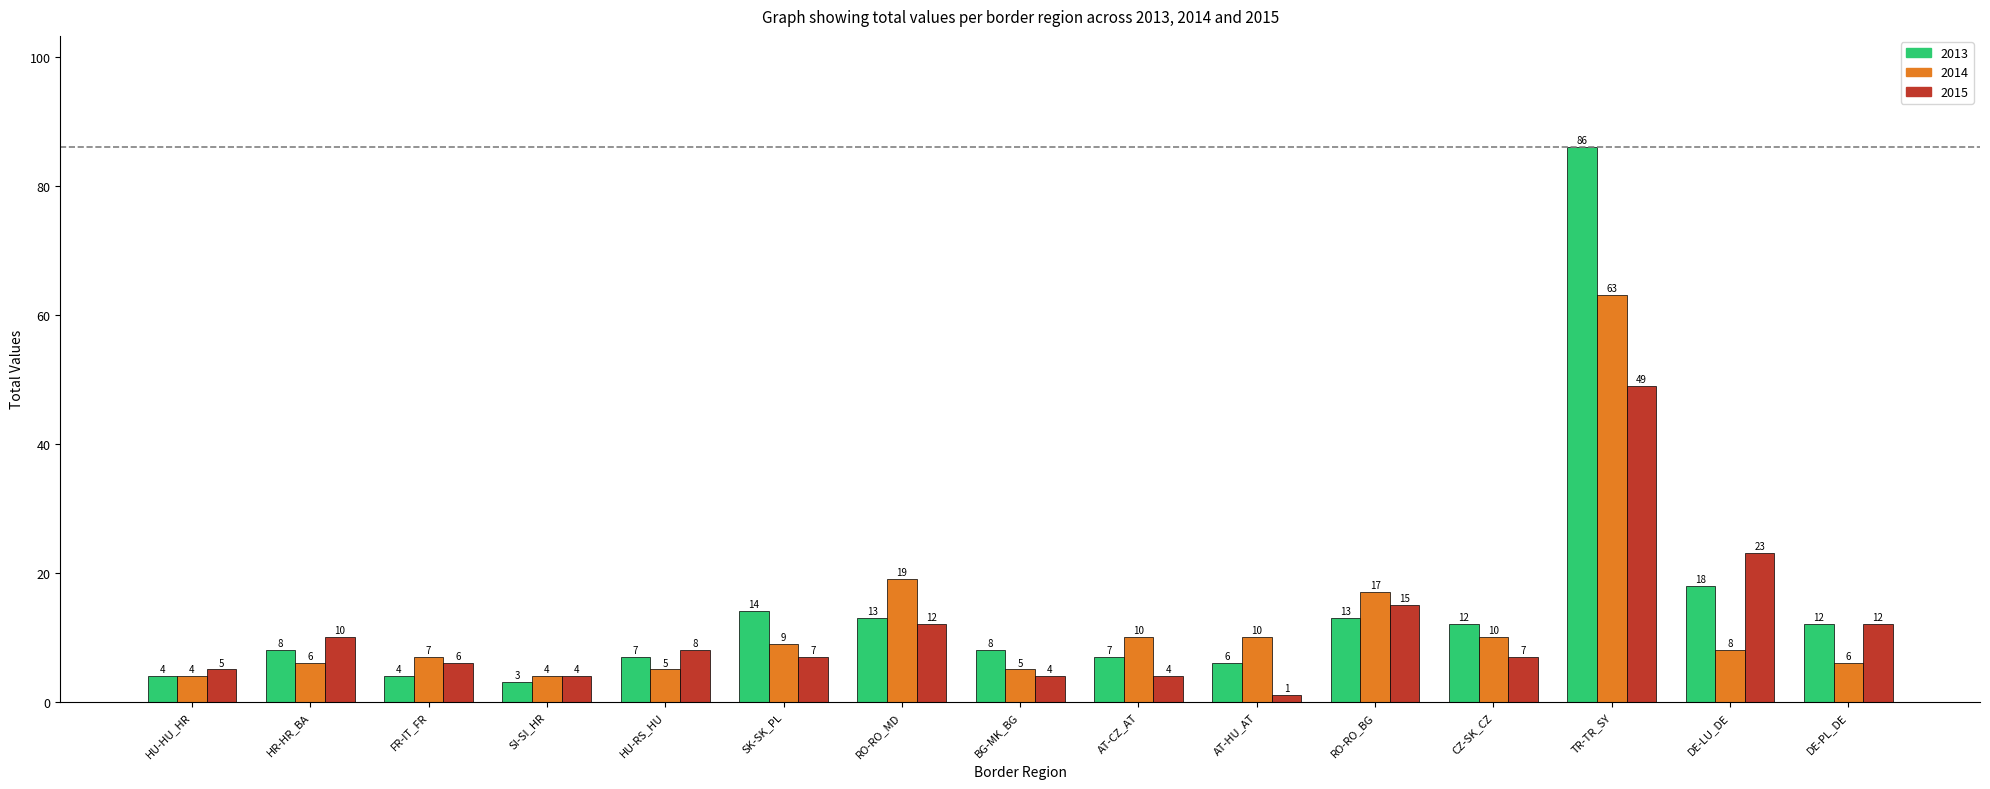

Is the value of 2015 at DE-PL_DE greater than the value of 2013 at AT-HU_AT?

Yes